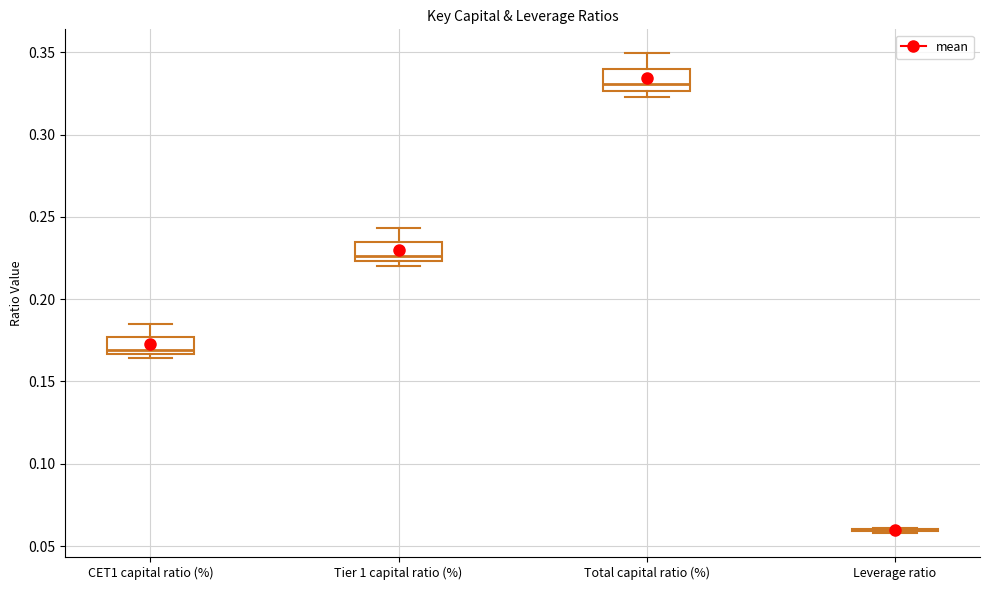

Reading left to right, read every box against the y-axis: the position of its median line, the range the box covers, and the ends of its whiskers. The values are not printed on the chart, so give them approximately, as read against the axis.

CET1 capital ratio (%): median 0.170, box 0.165 to 0.175, whiskers 0.165 (just below the box's lower edge) to 0.185
Tier 1 capital ratio (%): median 0.225 (just above the box's lower edge), box 0.225 to 0.235, whiskers 0.220 to 0.245
Total capital ratio (%): median 0.330, box 0.325 to 0.340, whiskers 0.325 (just below the box's lower edge) to 0.350
Leverage ratio: box collapsed to a line at 0.060, whiskers 0.060 to 0.060